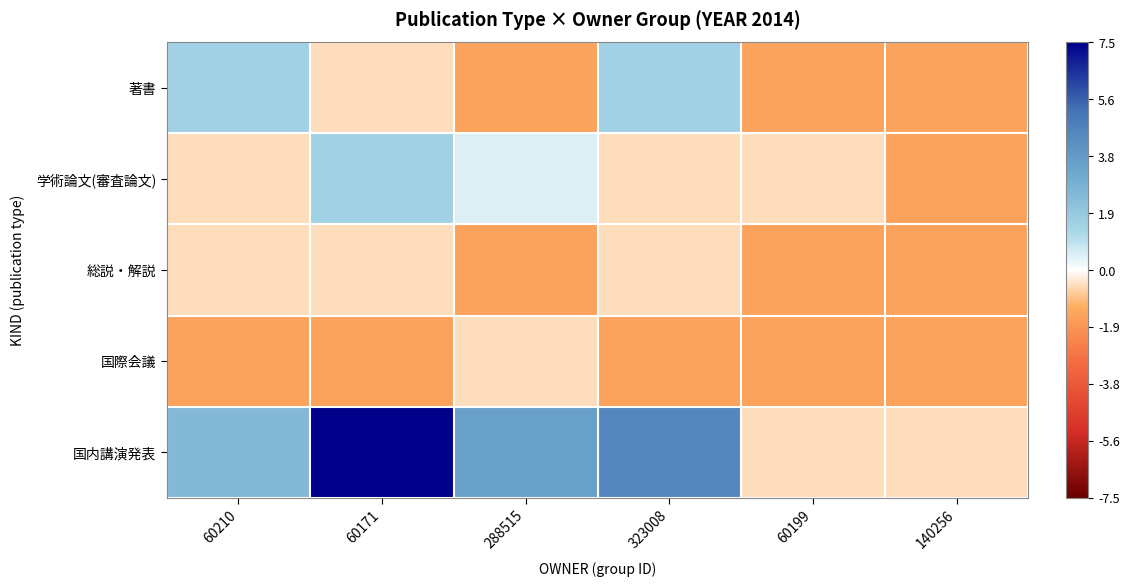

What is the average value of the 国際会議 series?

-1.3